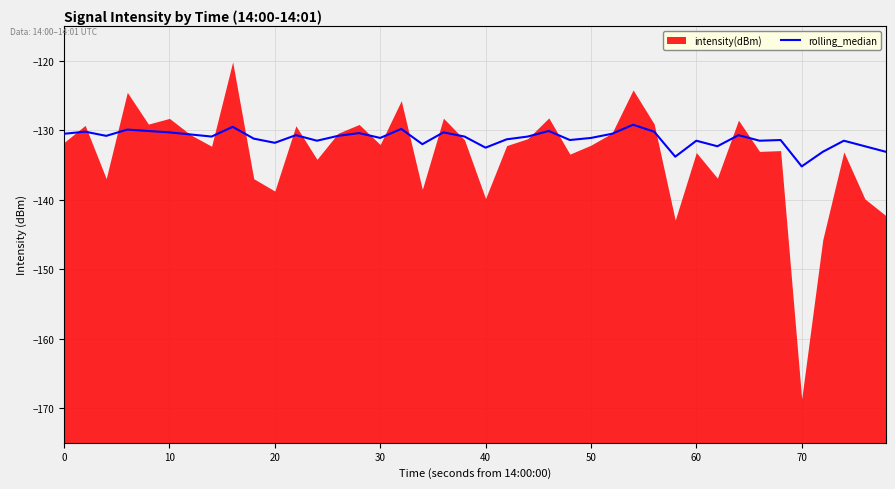

What is the highest value of the rolling_median series?

-129.2